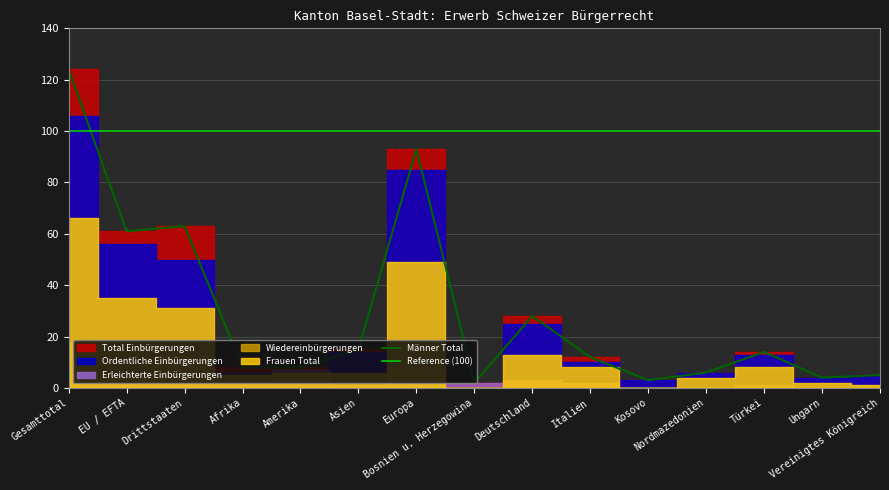

What is the difference between the Frauen Total values at Europa and Bosnien u. Herzegowina?

49